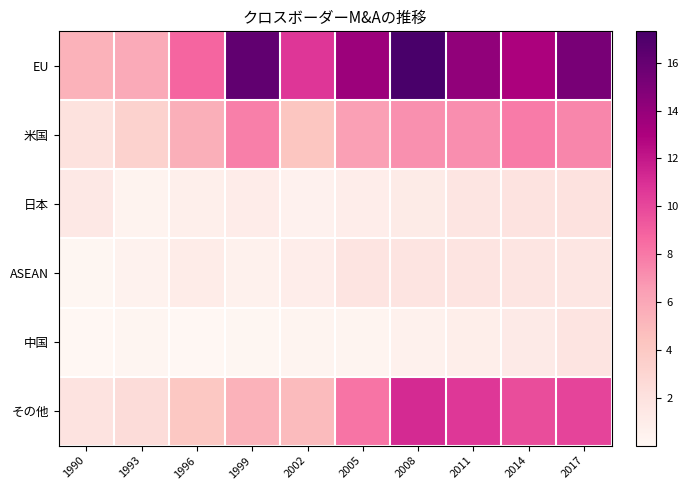

What is the spread (max minus min) of values at 2002?

10.5